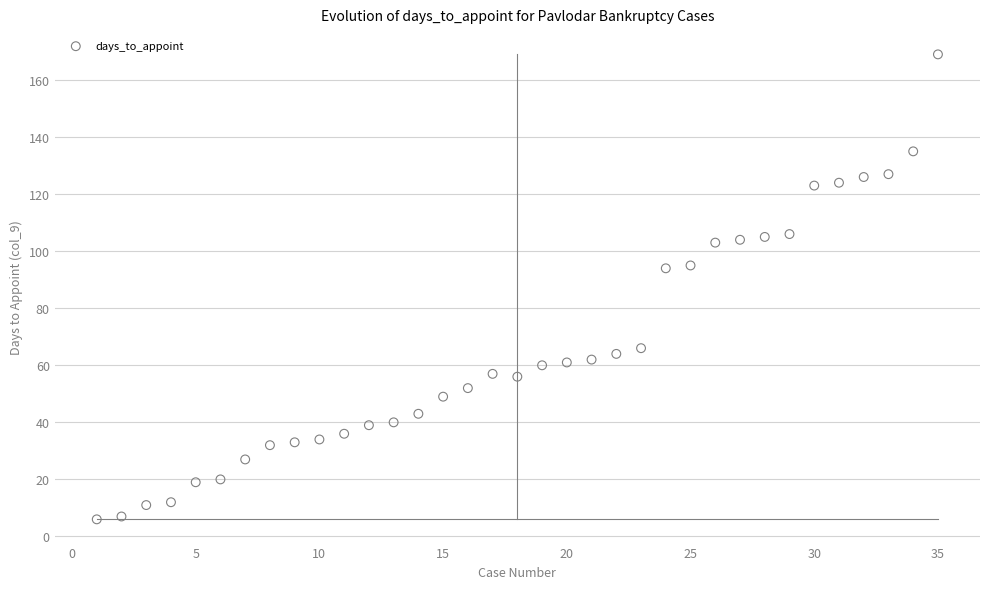

What is the range of Y values (max minus min)?

163